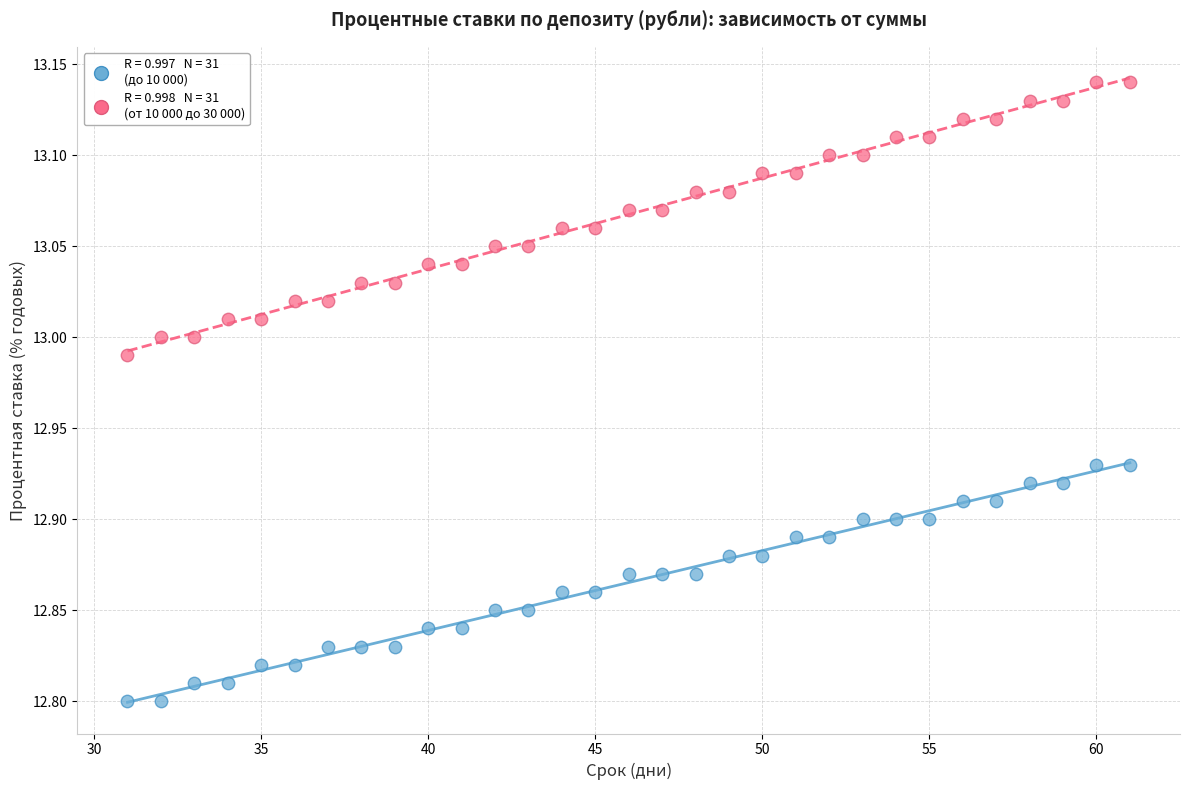

Across all data points, what is the range of Y values (max minus min)?

0.3